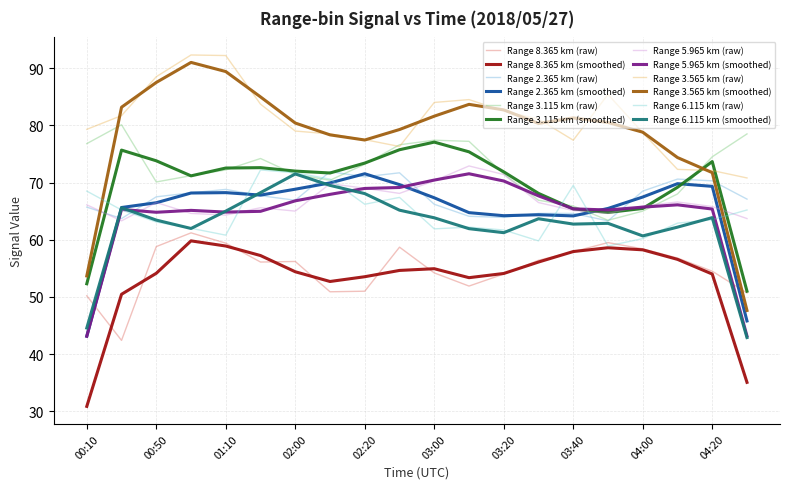

After their last crossing, which series has the higher values: Range 3.565 km (smoothed) or Range 3.115 km (raw)?

Range 3.115 km (raw)